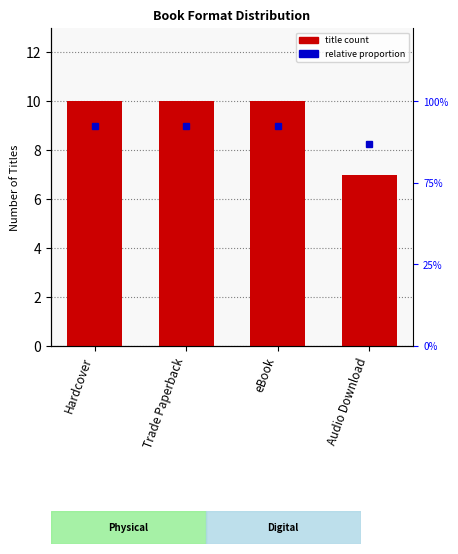

How many values are between 10 and 11?

3